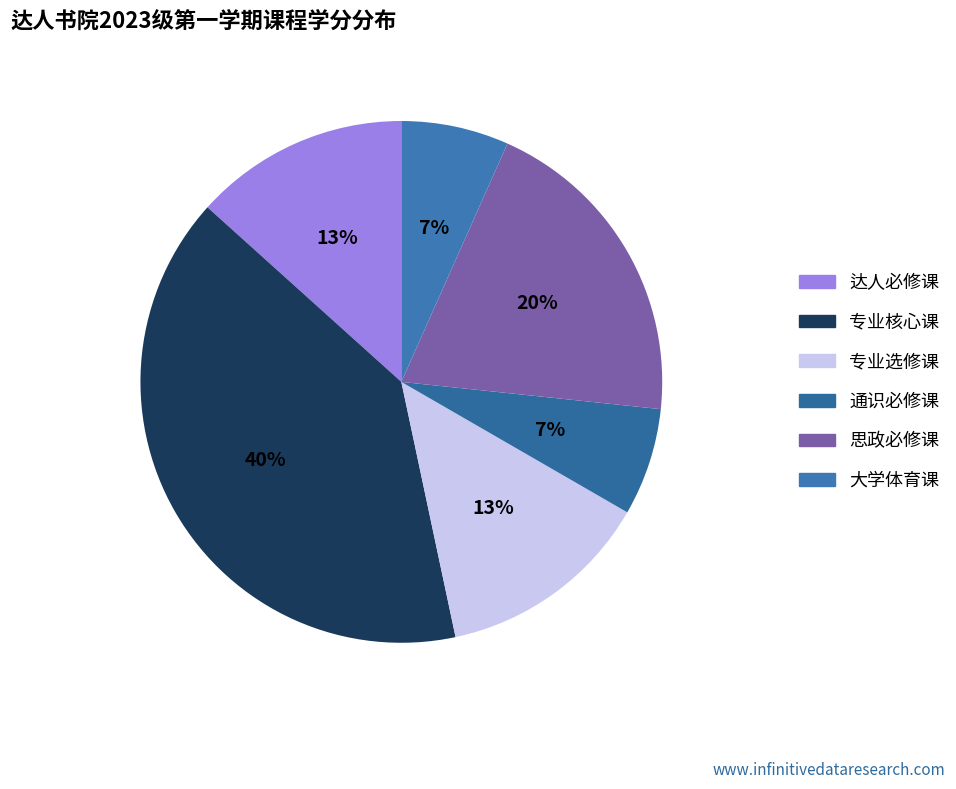

To the nearest percent, what portion does 专业选修课 represent?

13%